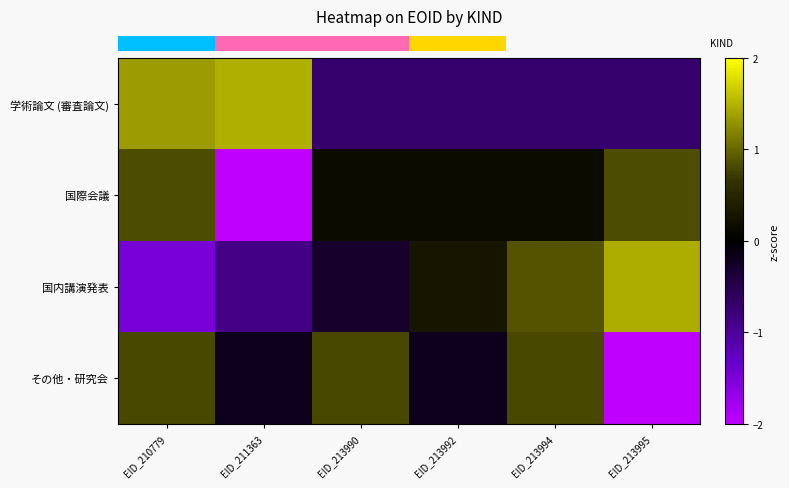

Which series has the largest total across all categories?

row_0